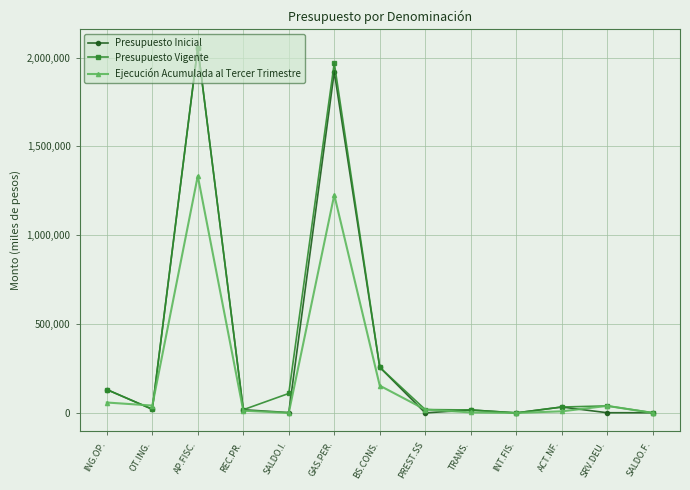

At which category does Ejecución Acumulada al Tercer Trimestre reach its first local peak?

AP.FISC.